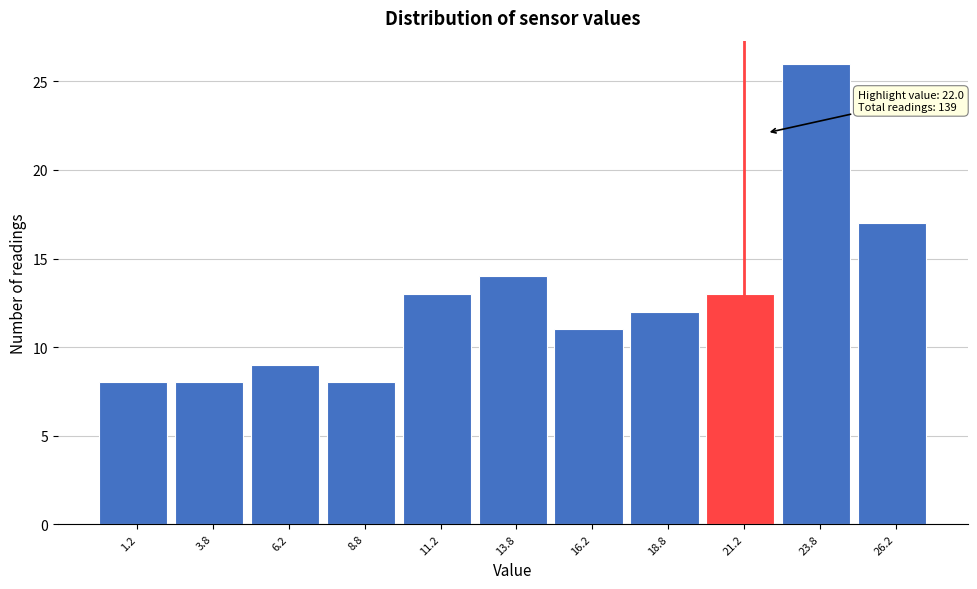

Which range on the x-axis has the tallest bar?

22.5 to 25.0